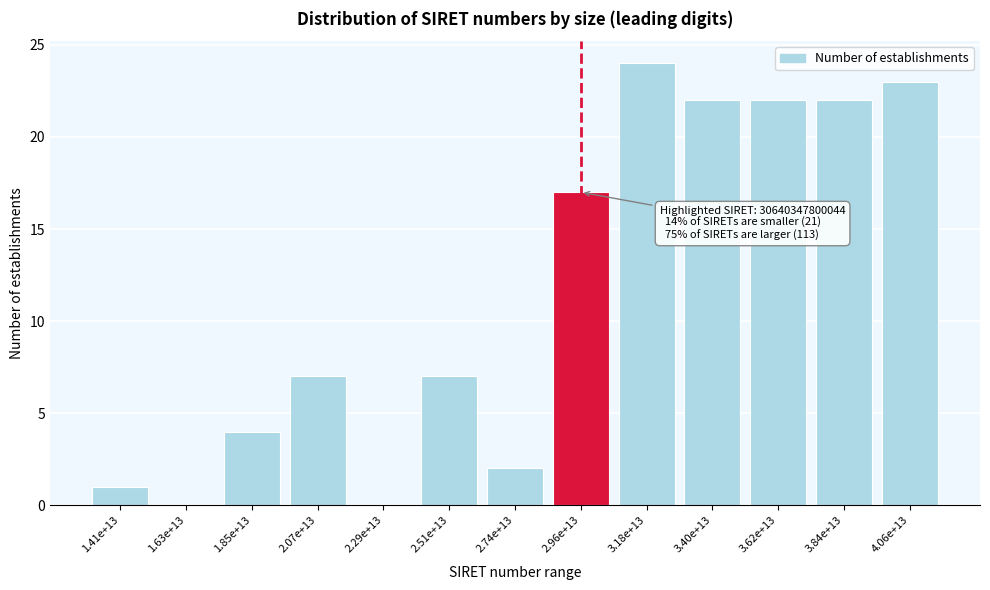

Reading left to right, transcribe all the data shown in this chart.

1.41e+13=1	1.63e+13=0	1.85e+13=4	2.07e+13=7	2.29e+13=0	2.51e+13=7	2.74e+13=2	2.96e+13=17	3.18e+13=24	3.40e+13=22	3.62e+13=22	3.84e+13=22	4.06e+13=23